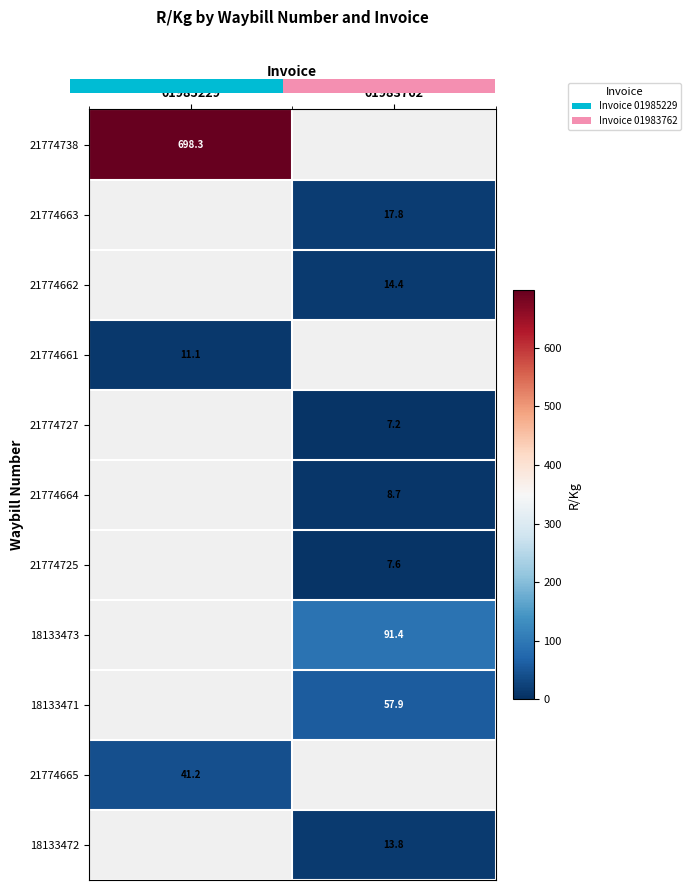

Which has a higher value, 01983762 or 01985229?

01985229